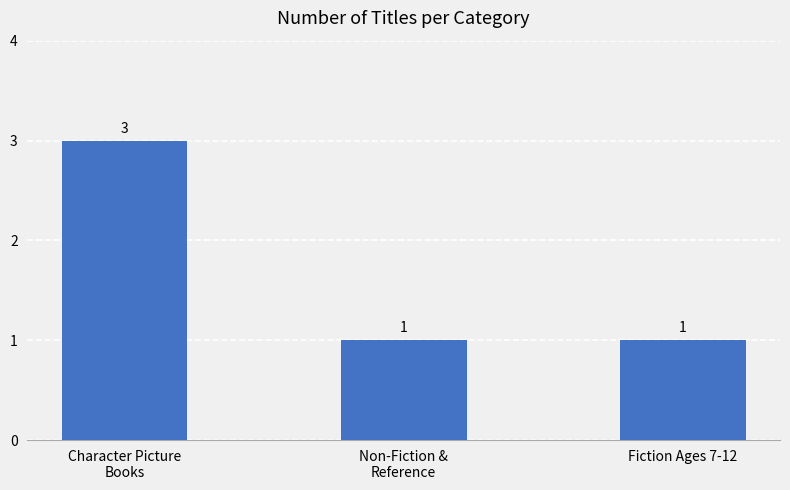

The value at Fiction Ages 7-12 is 1. True or false?

True